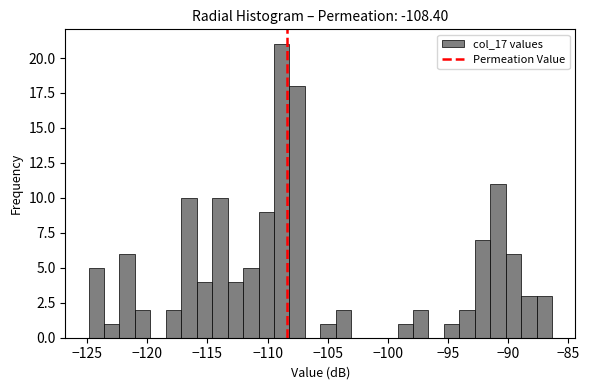

Read against the x-axis, roughly where is the centre of the tallest bar?

-109.0